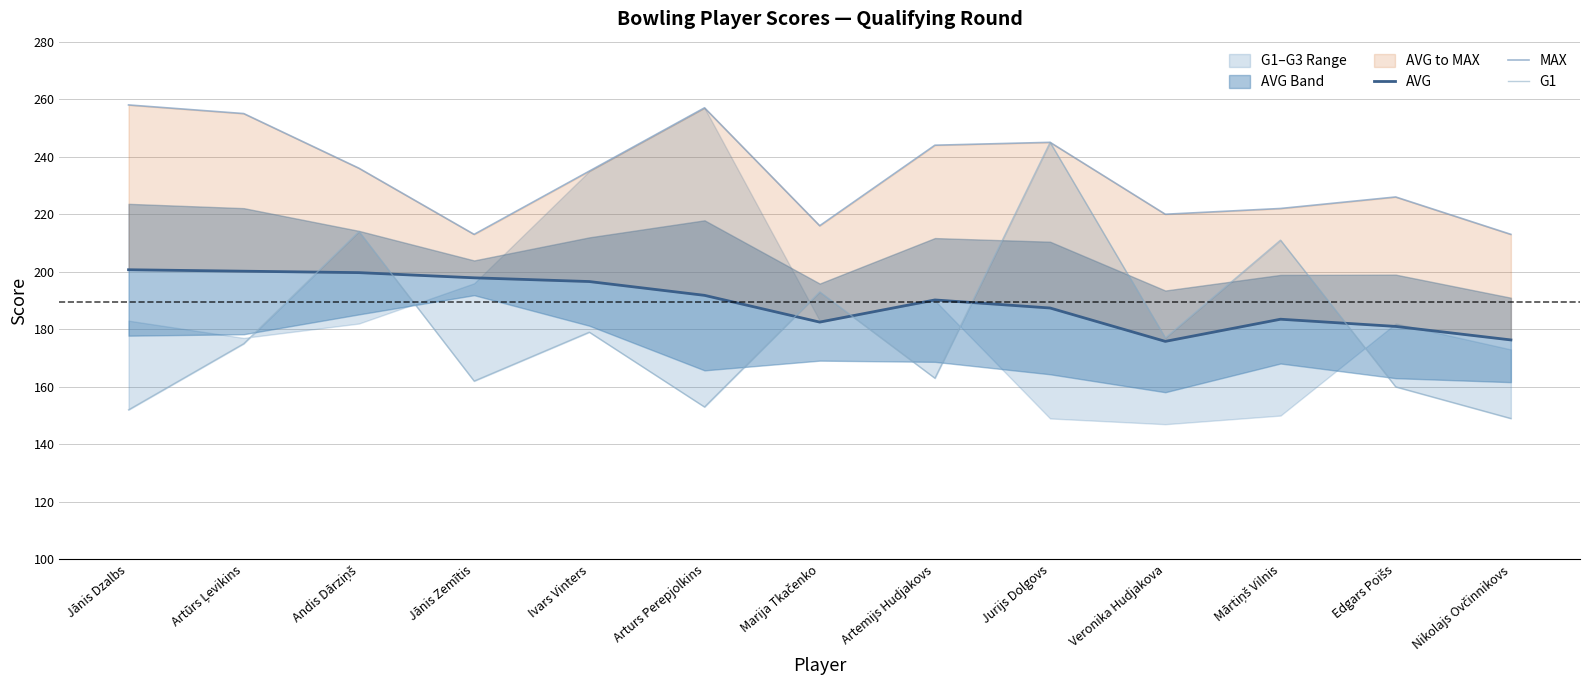

Which series has the largest total across all categories?

MAX